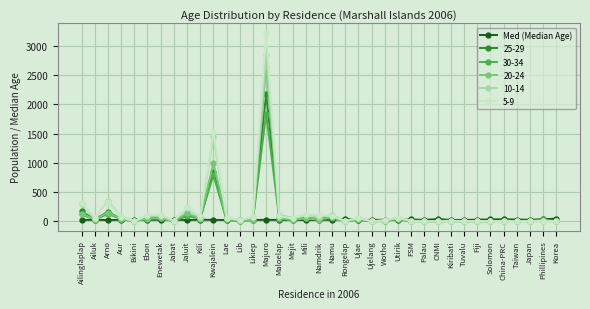

Which label corresponds to the largest value in the chart?

Majuro